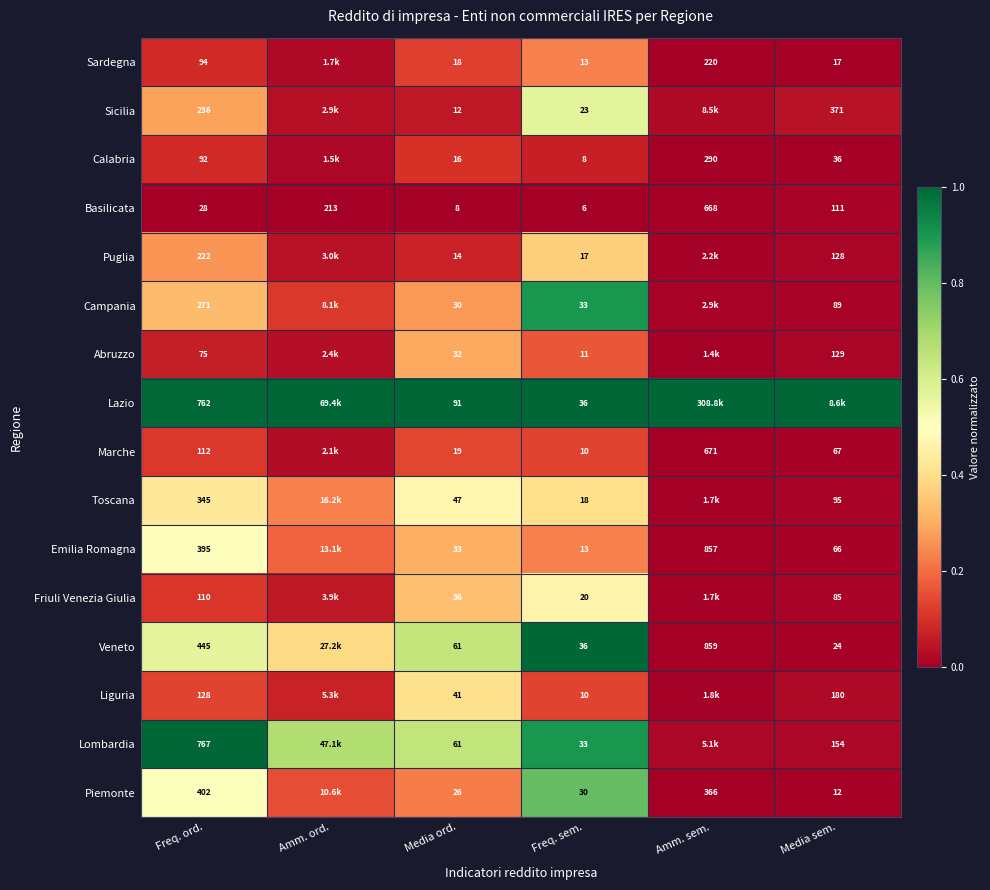

Rank the series at Freq. ord. from lowest to highest value.

Basilicata, Abruzzo, Calabria, Sardegna, Friuli Venezia Giulia, Marche, Liguria, Puglia, Sicilia, Campania, Toscana, Emilia Romagna, Piemonte, Veneto, Lazio, Lombardia